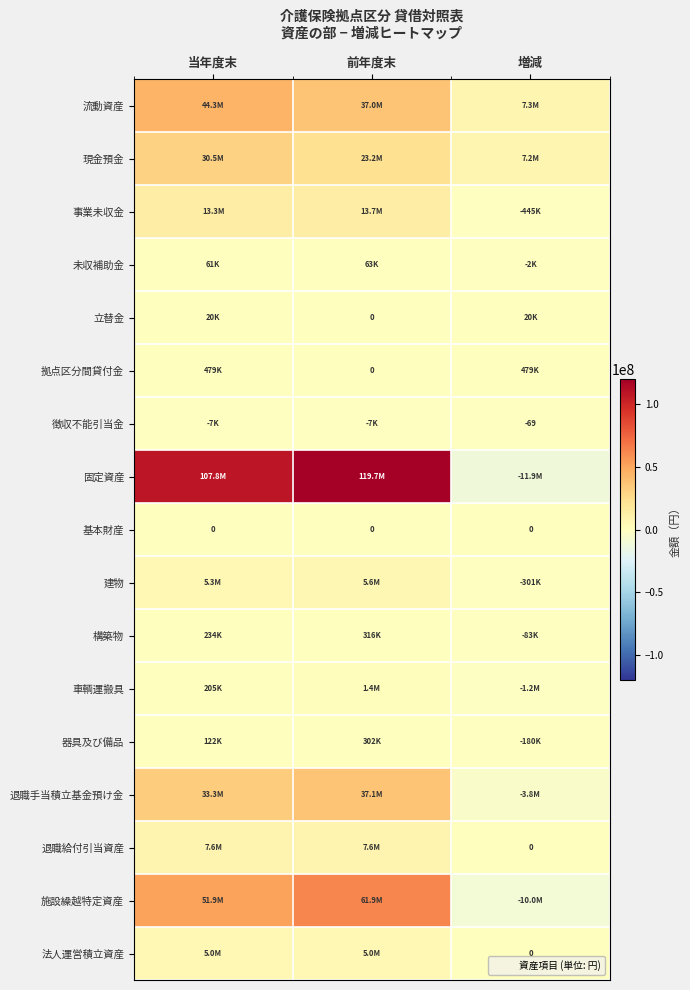

Which series has the widest spread of values?

固定資産